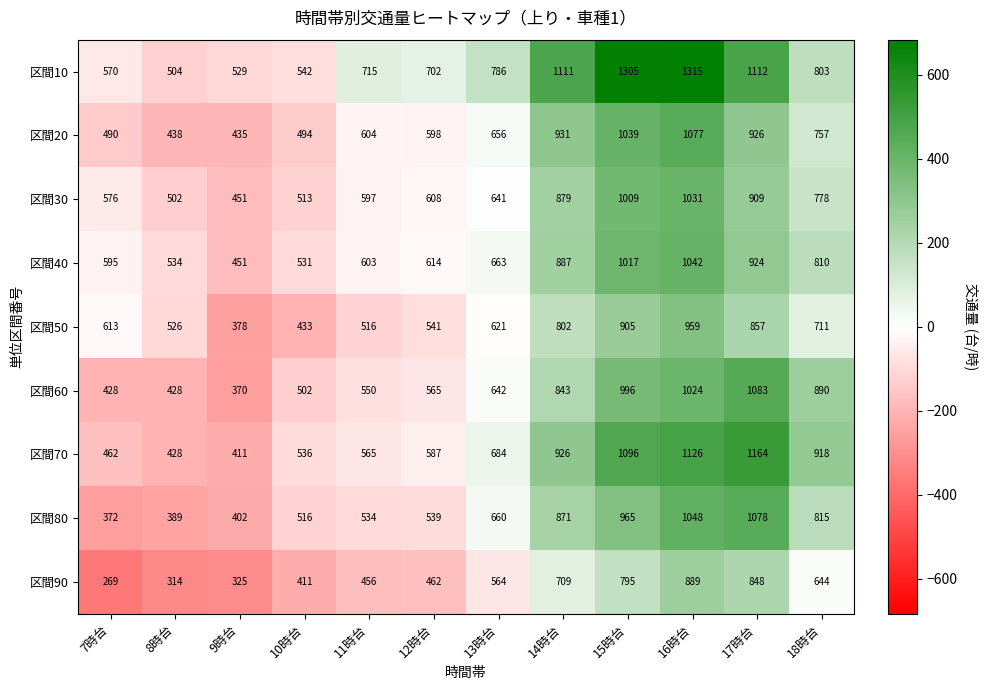

Which category has the highest value across all series?

16時台